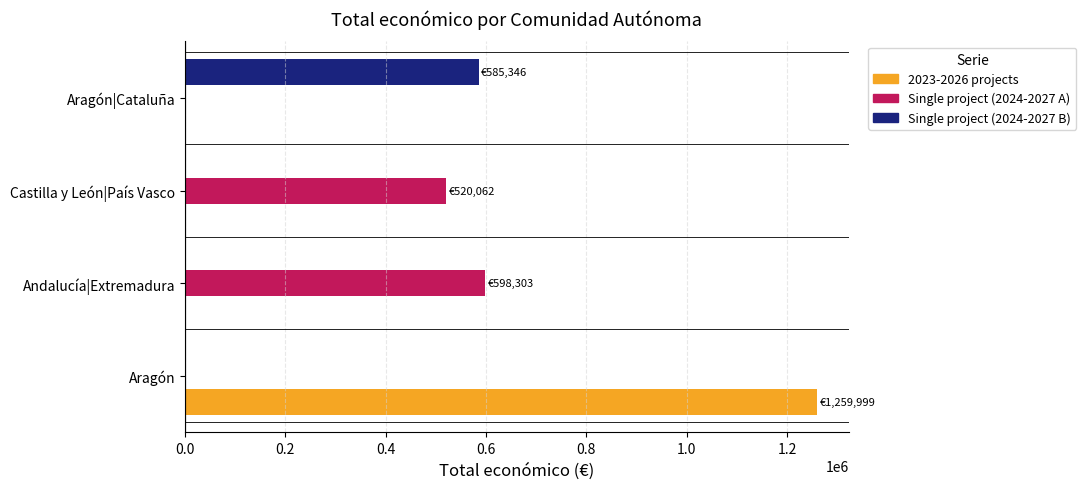

How many series are shown in this chart?

3